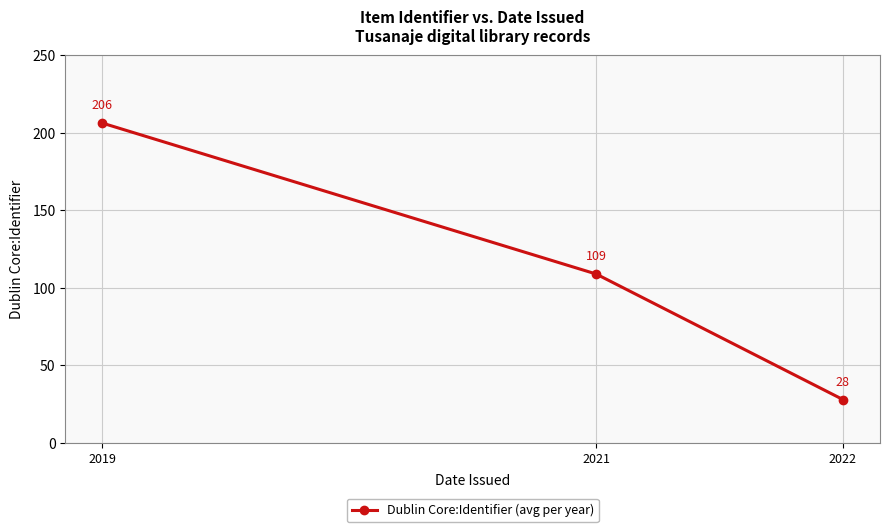

Rank the categories by value from highest to lowest.

2019, 2021, 2022